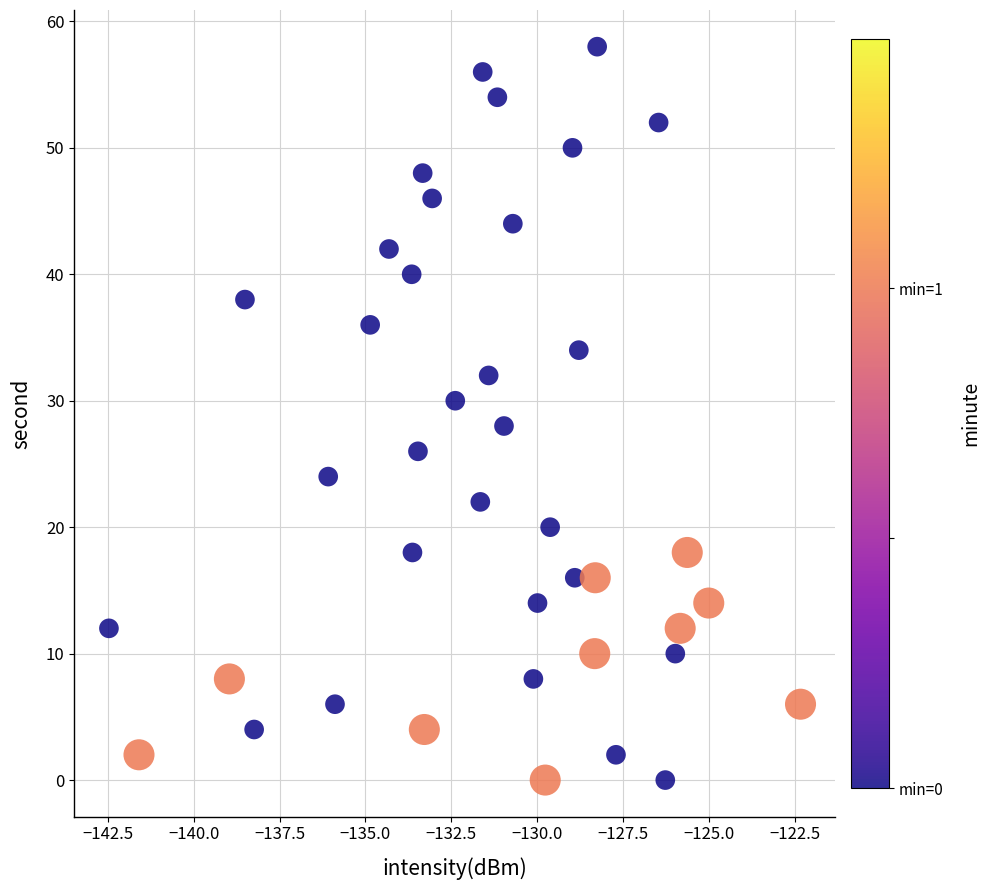

What is the range of Y values (max minus min)?

58